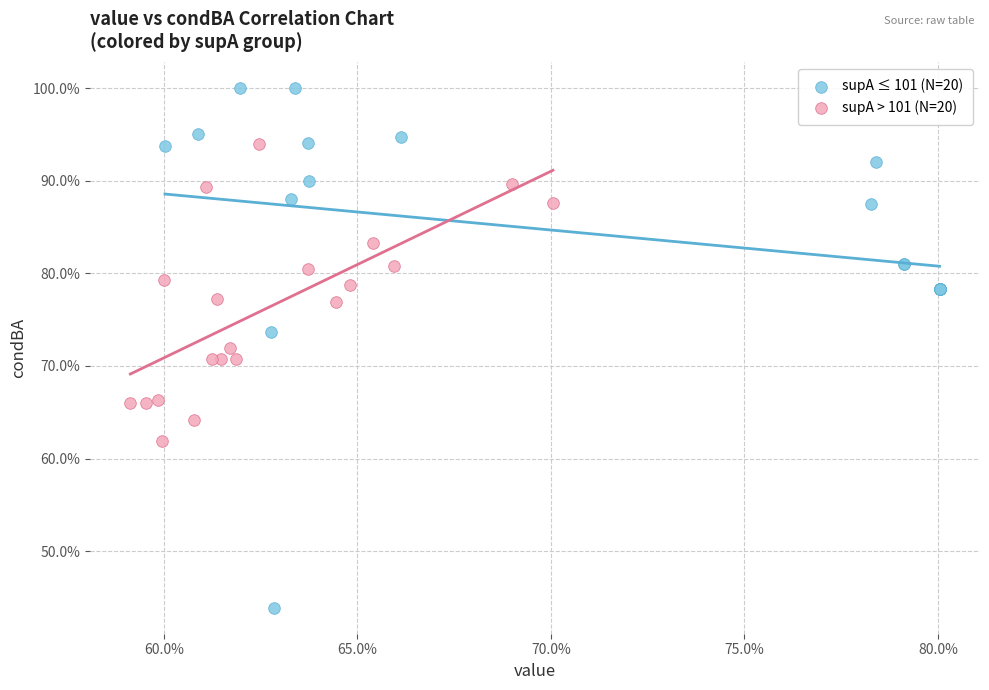

What are all the series names shown in the legend?

supA ≤ 101 (N=20), supA > 101 (N=20)